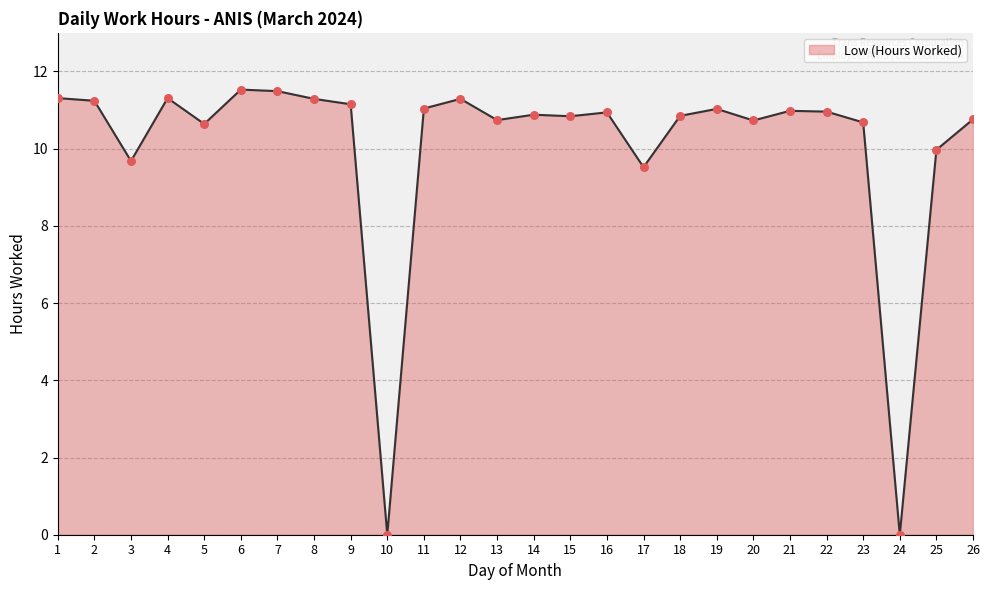

Between 9 and 14, which is larger?

9